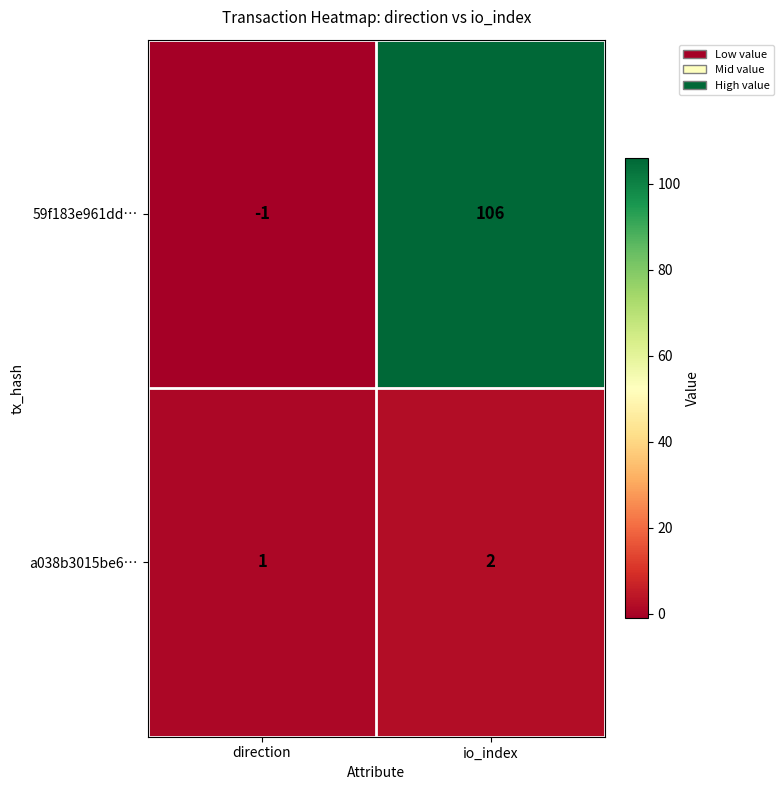

What is the spread (max minus min) of values at direction?

2